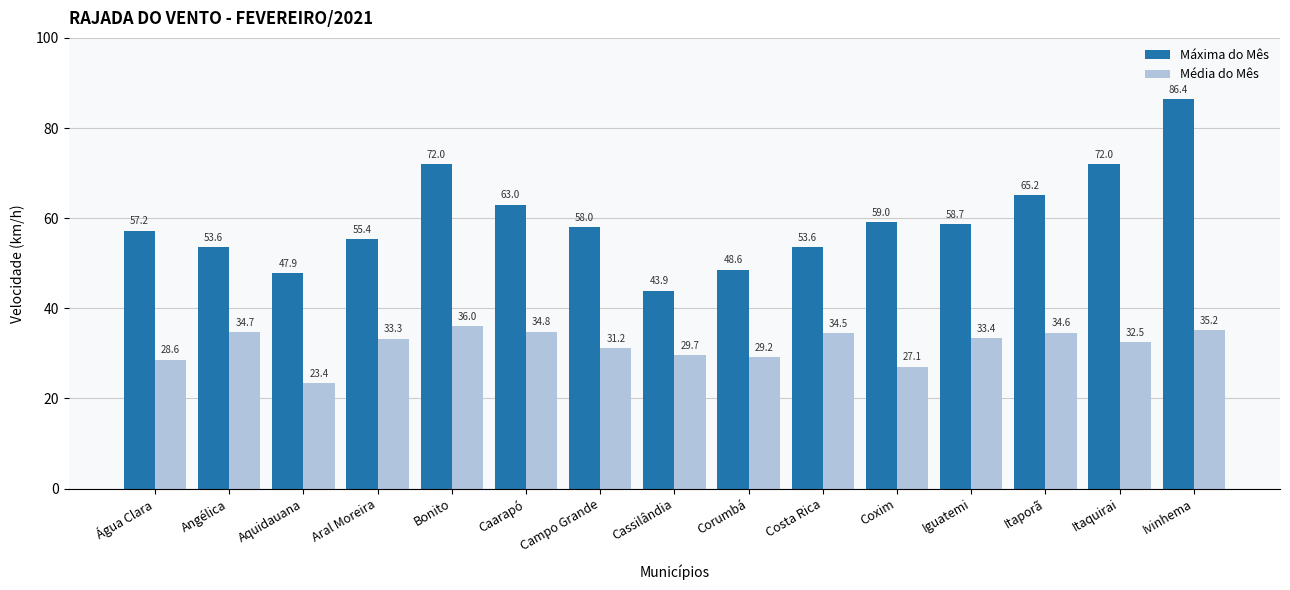

What is the difference between the highest and lowest values at Ivinhema?

51.2